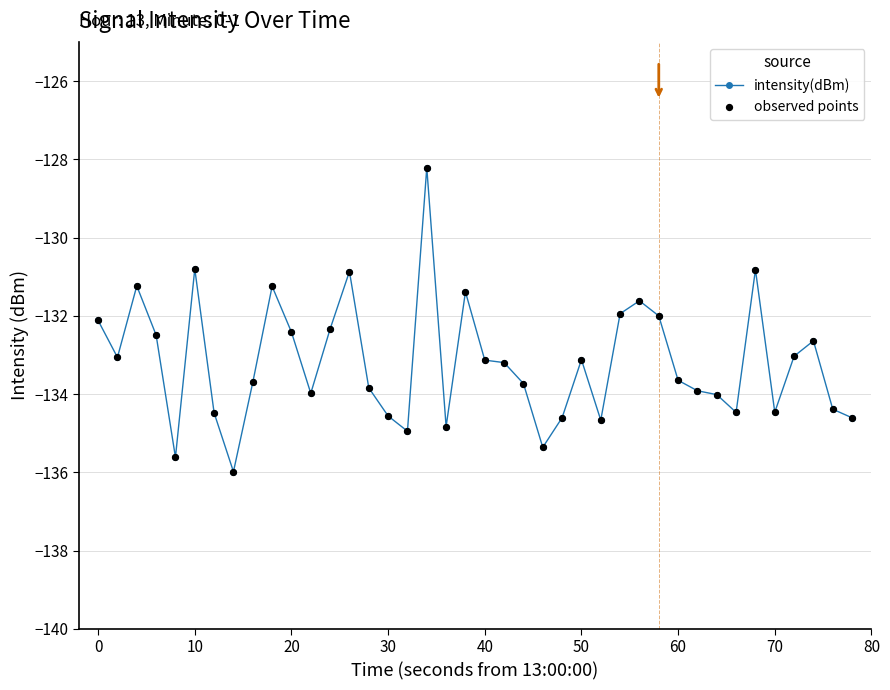

What is the value of the 29th point from the left?

-131.6